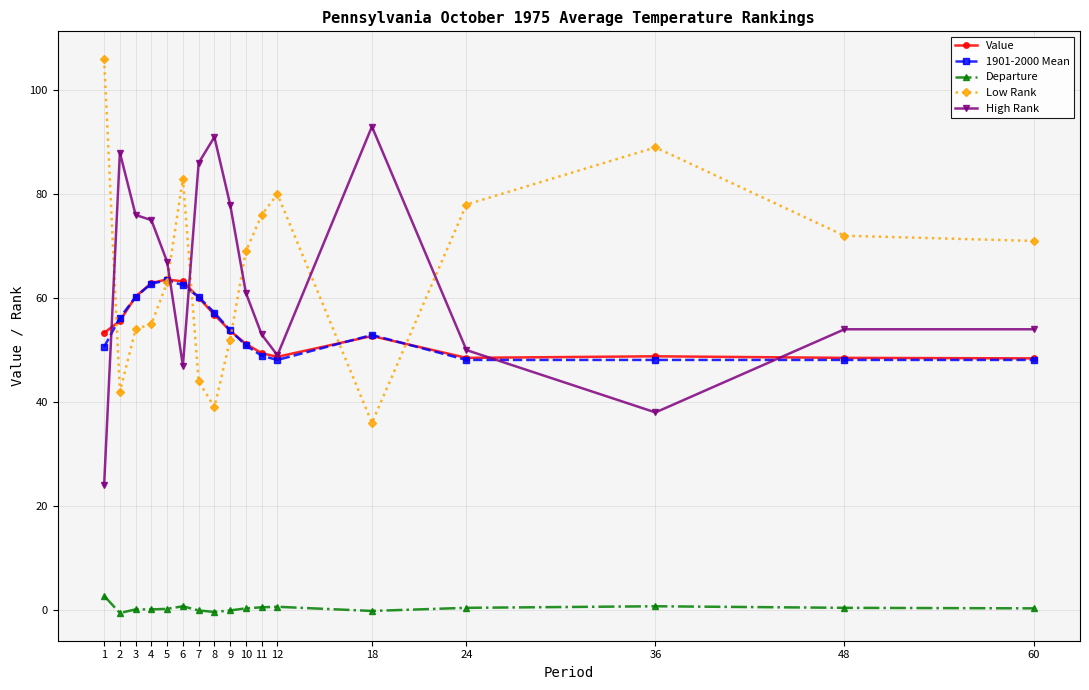

True or false: High Rank and Departure intersect in this chart.

False